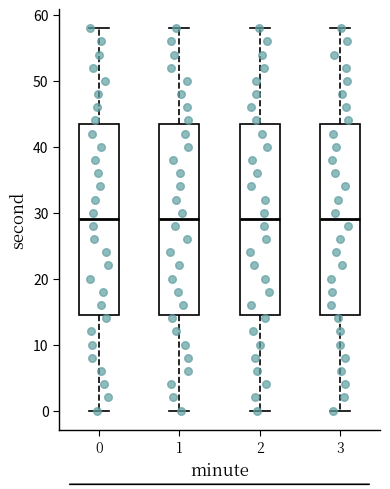

Reading left to right, read every box against the y-axis: the position of its median line, the range the box covers, and the ends of its whiskers. The values are not printed on the chart, so give them approximately, as read against the axis.

0: median 29, box 15 to 44, whiskers 0 to 58
1: median 29, box 15 to 44, whiskers 0 to 58
2: median 29, box 15 to 44, whiskers 0 to 58
3: median 29, box 15 to 44, whiskers 0 to 58